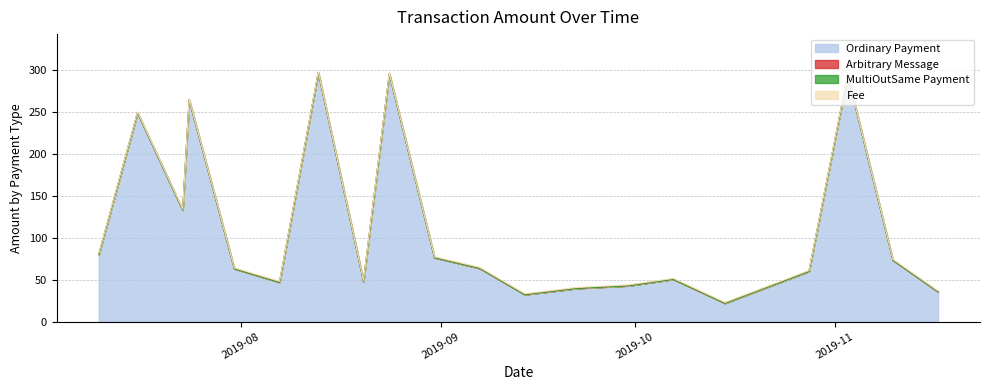

At 2019-07-16, list the series in order from smallest to largest.

Arbitrary Message, MultiOutSame Payment, Fee, Ordinary Payment